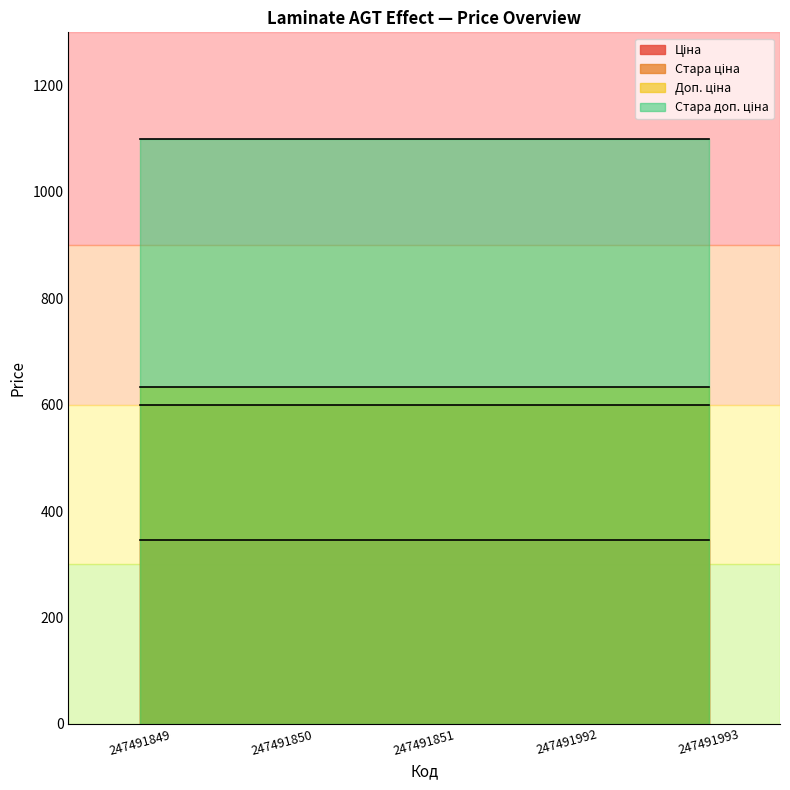

True or false: Стара доп. ціна and Стара ціна cross at least once.

False